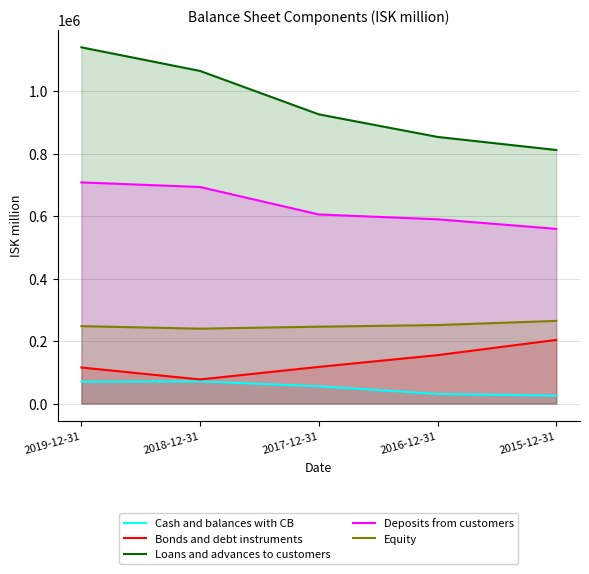

How many interior local peaks does the Cash and balances with CB series have?

1